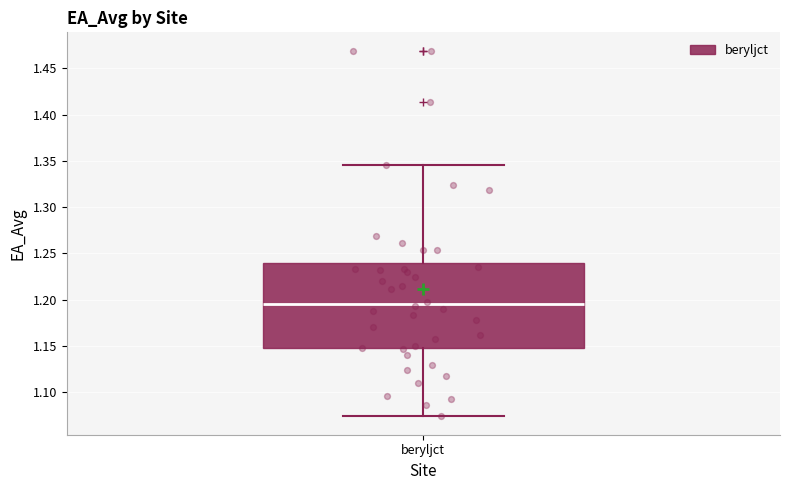

Read this box plot against the y-axis: the position of the median line, the range covered by the box, and the ends of both whiskers. The values are not printed on the chart, so give them approximately, as read against the axis.

median 1.195, box 1.150 to 1.240, whiskers 1.075 to 1.345